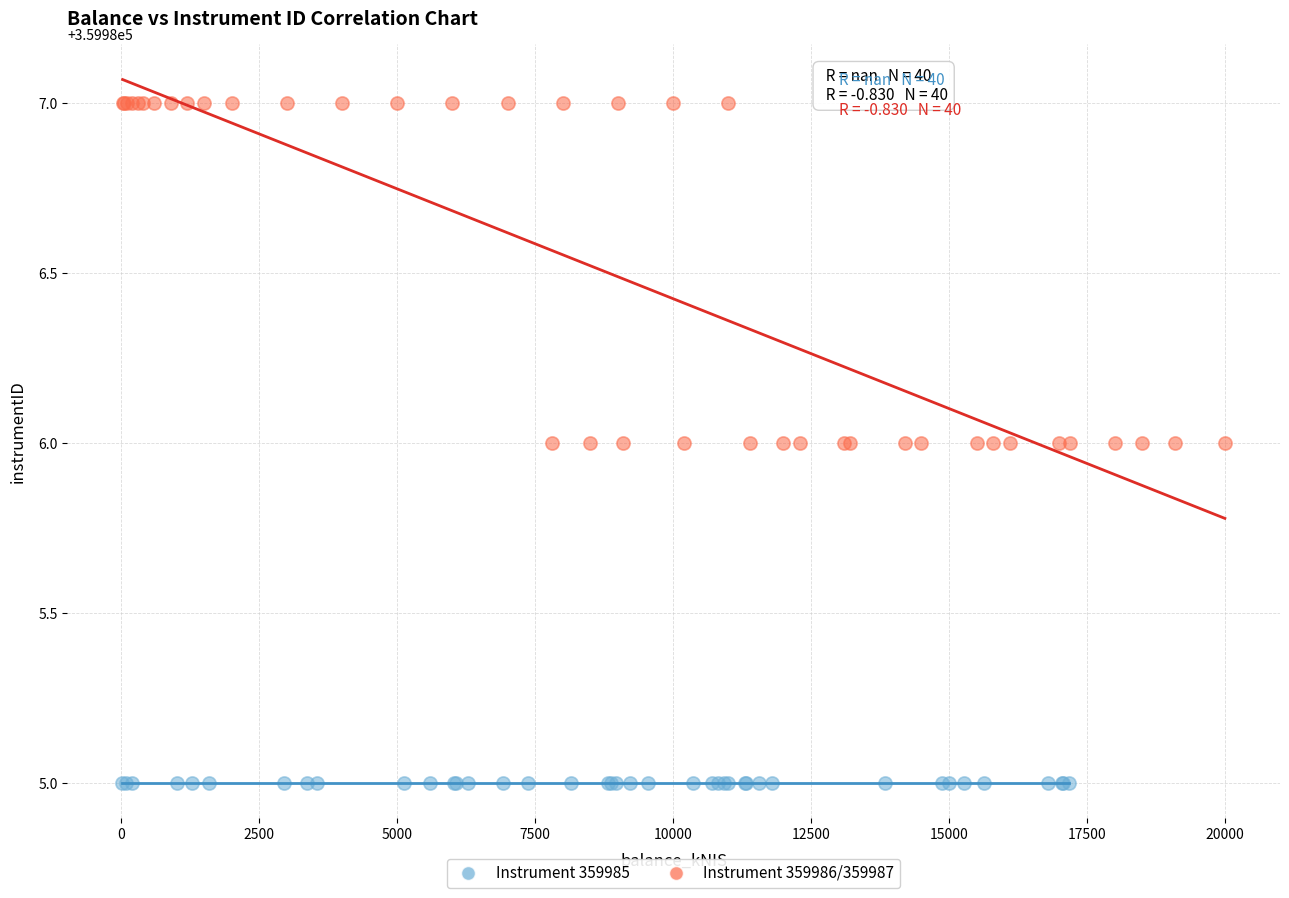

Which series contains the highest Y value?

Instrument 359986/359987